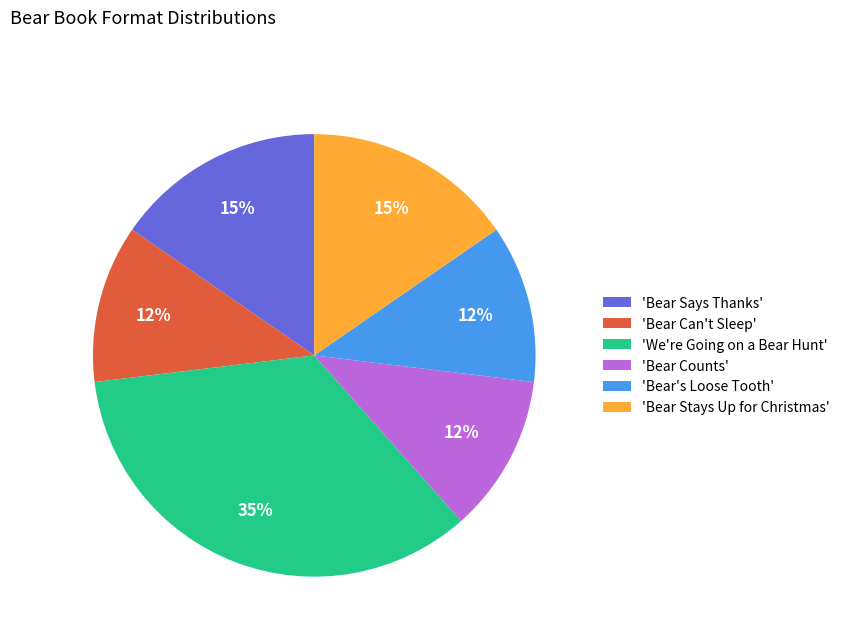

Combined, do 'Bear Can't Sleep' and 'Bear's Loose Tooth' account for over 50%?

No